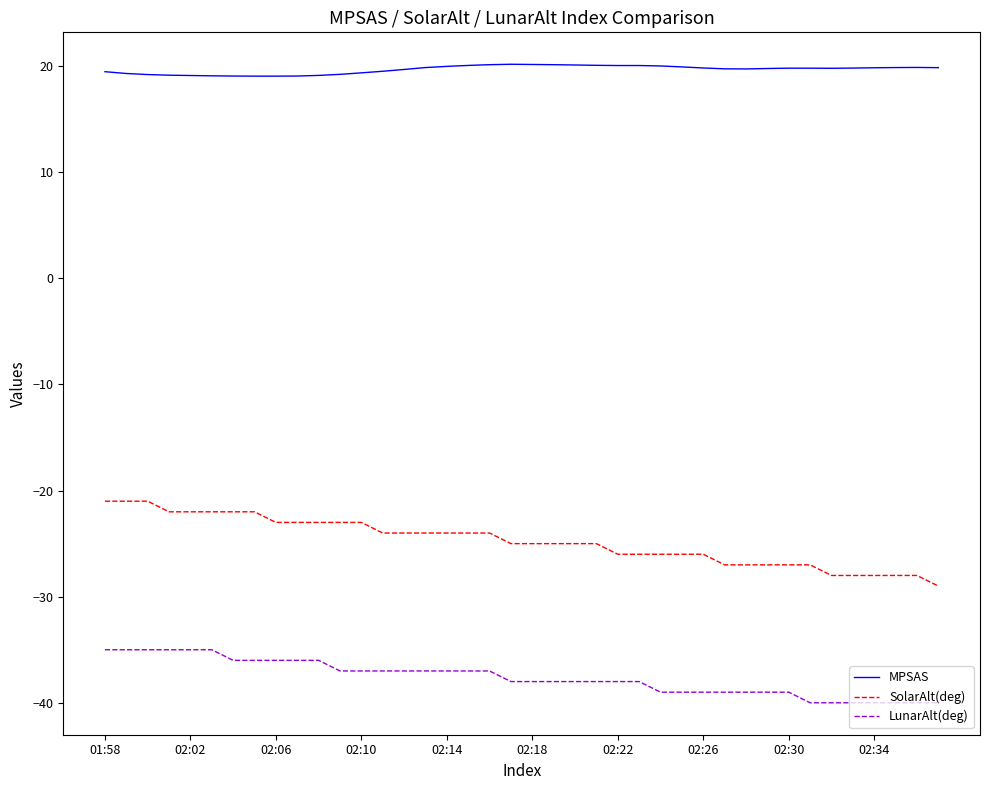

How many series are shown in this chart?

3